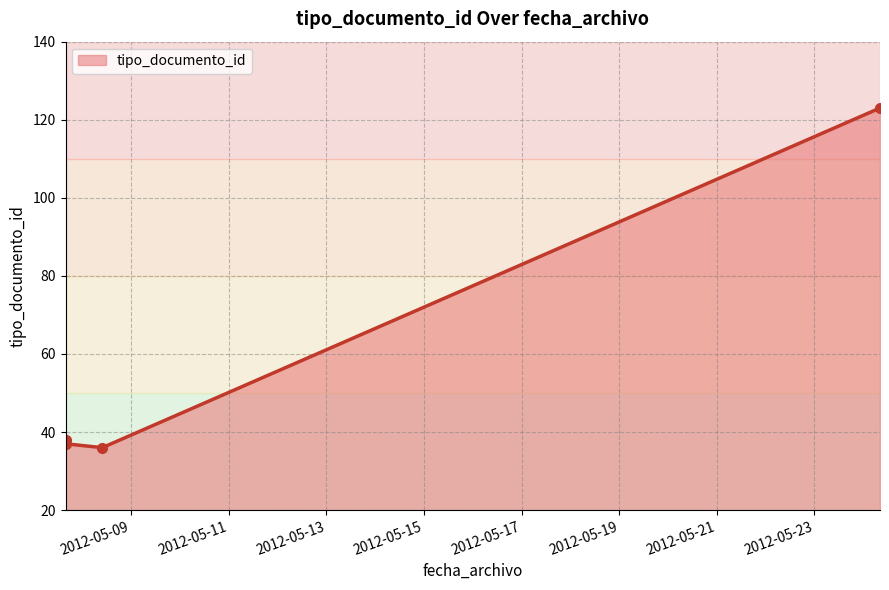

Where is the first local minimum?

2012-05-08 09:53:47